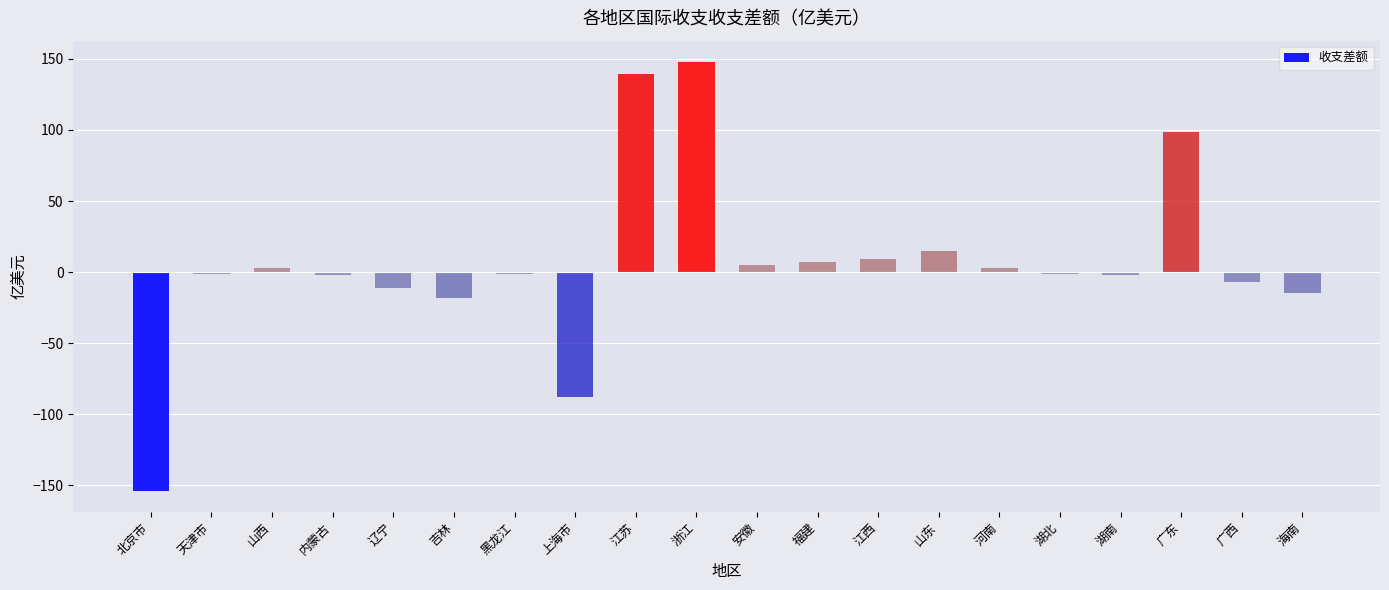

What is the value of the 20th bar from the left?

-14.9